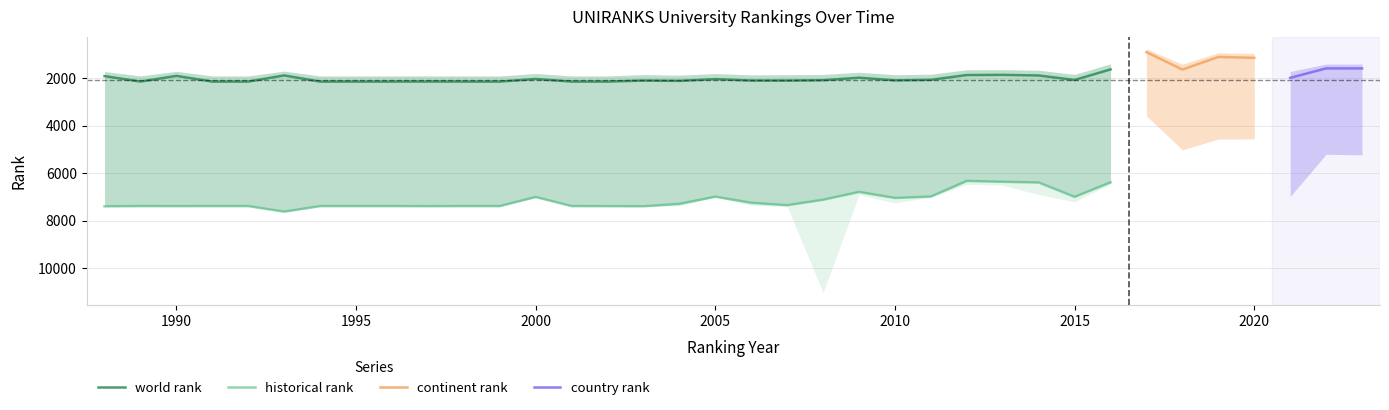

What is the greatest value displayed?

11029